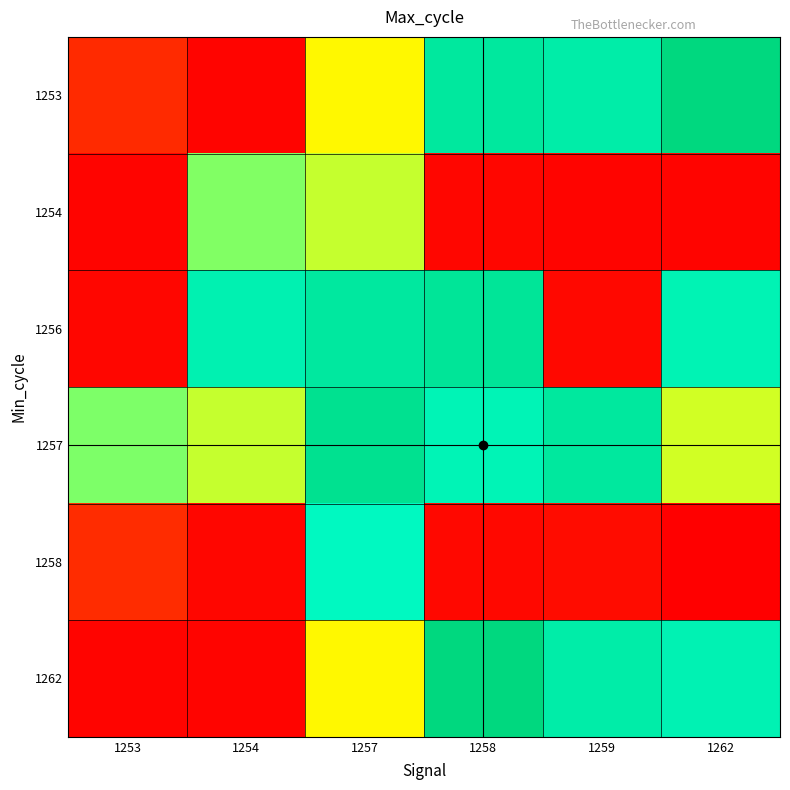

What is the smallest value displayed?

61110